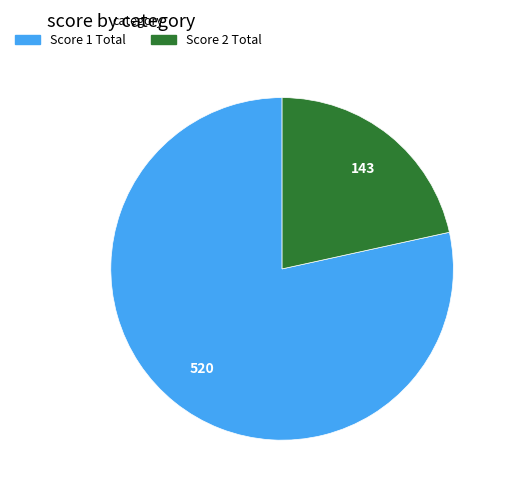

Is there a majority slice in this chart?

Yes